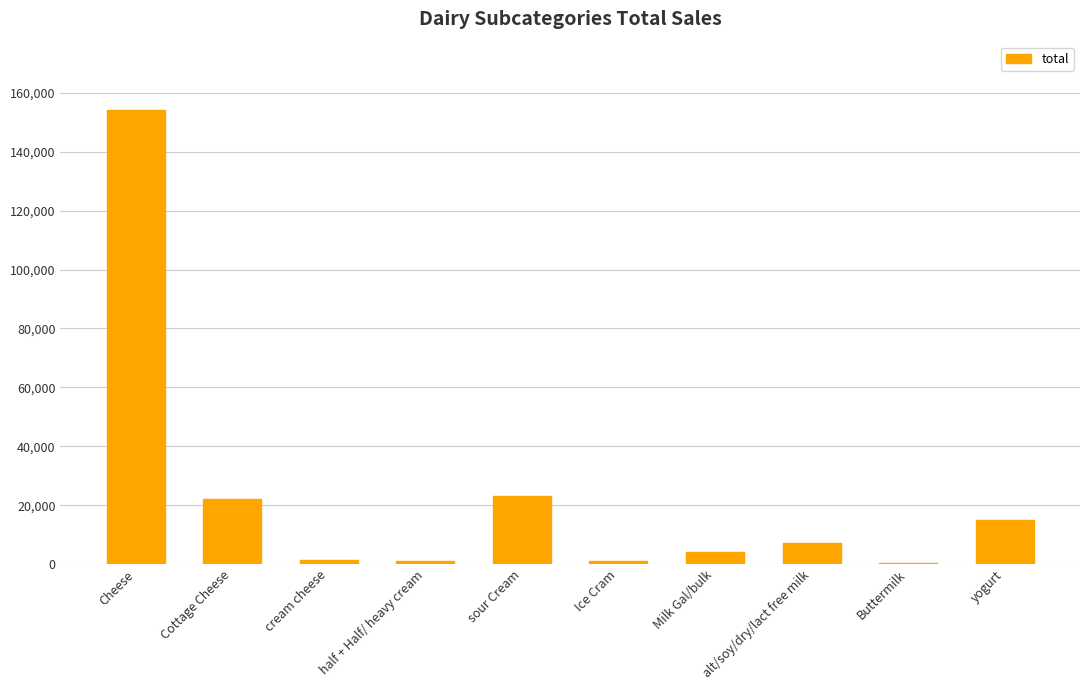

At which label is the value closest to 77256?

sour Cream